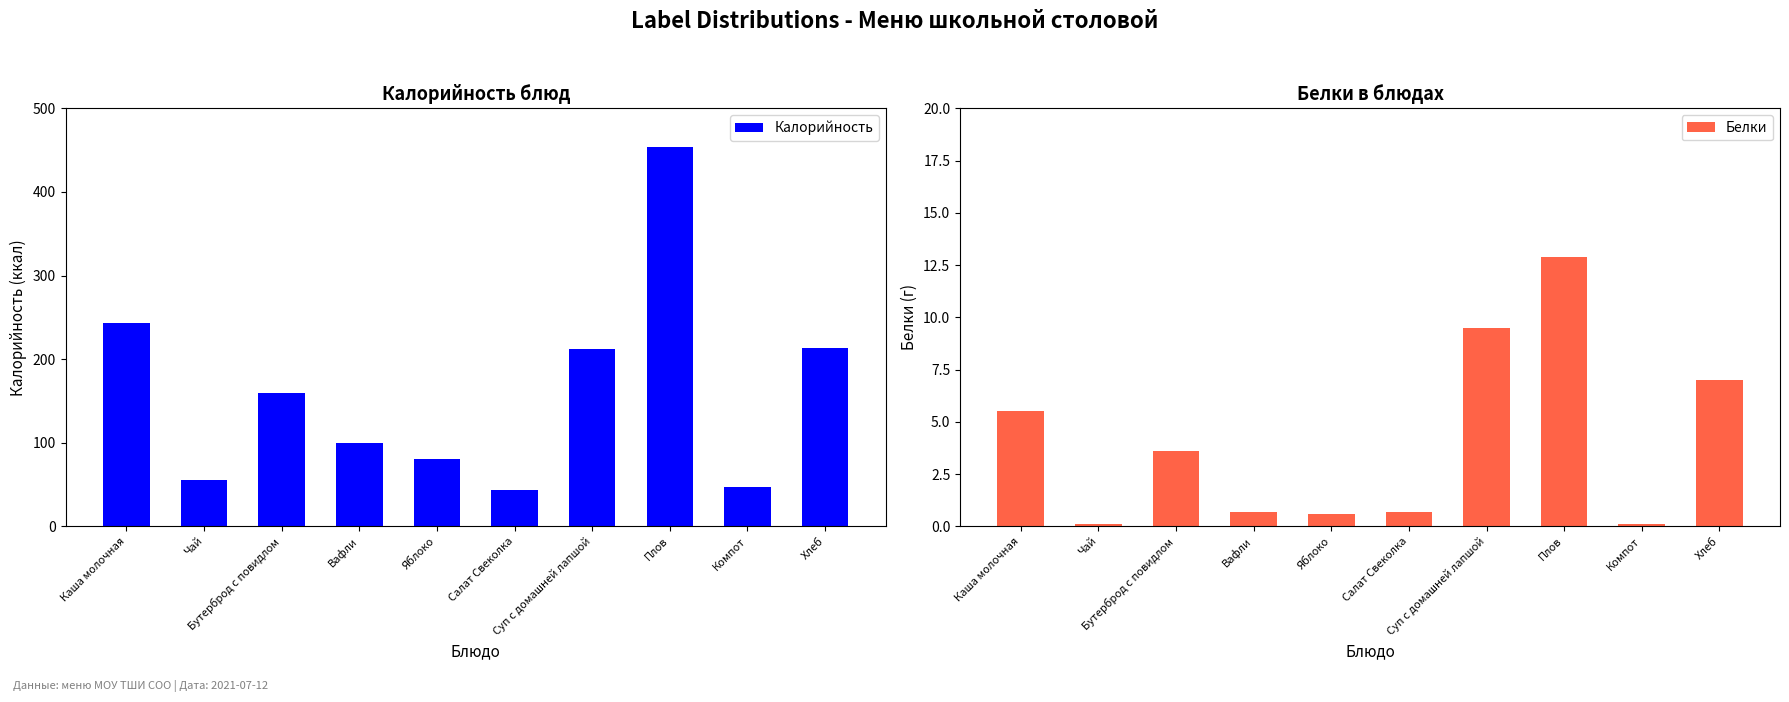

Which series has the largest range (max minus min)?

Калорийность